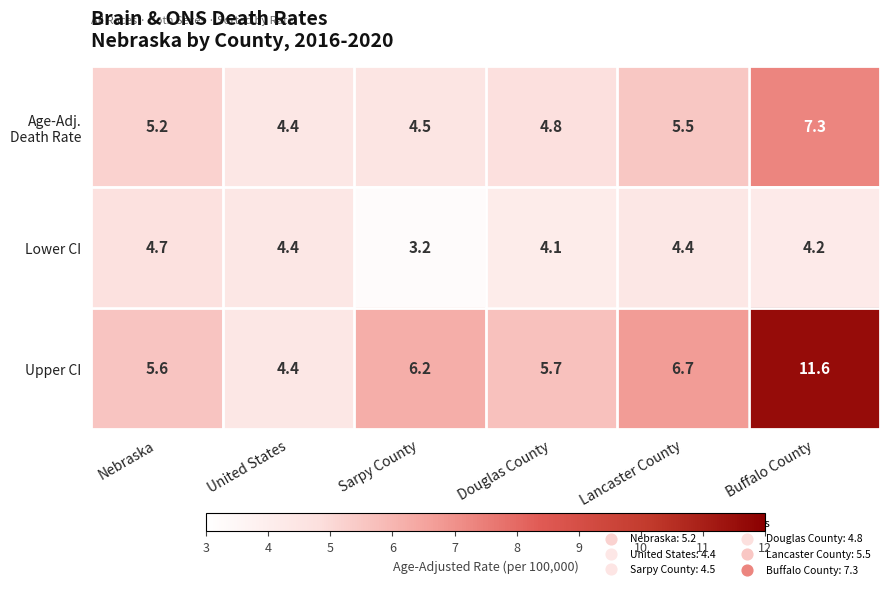

The Upper CI series shows 6.7 at Lancaster County. True or false?

True